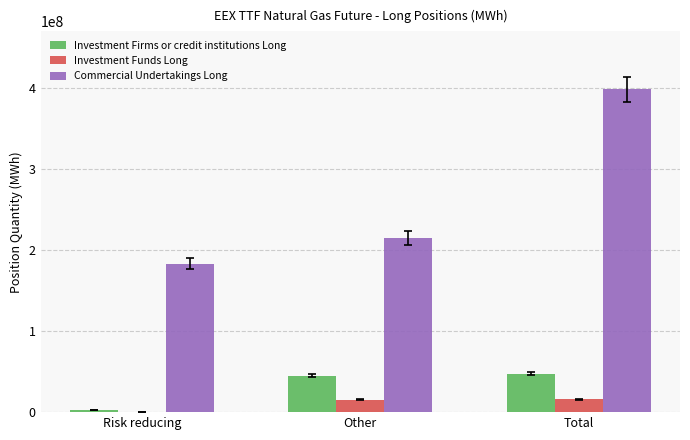

How many data points does each series have?

3